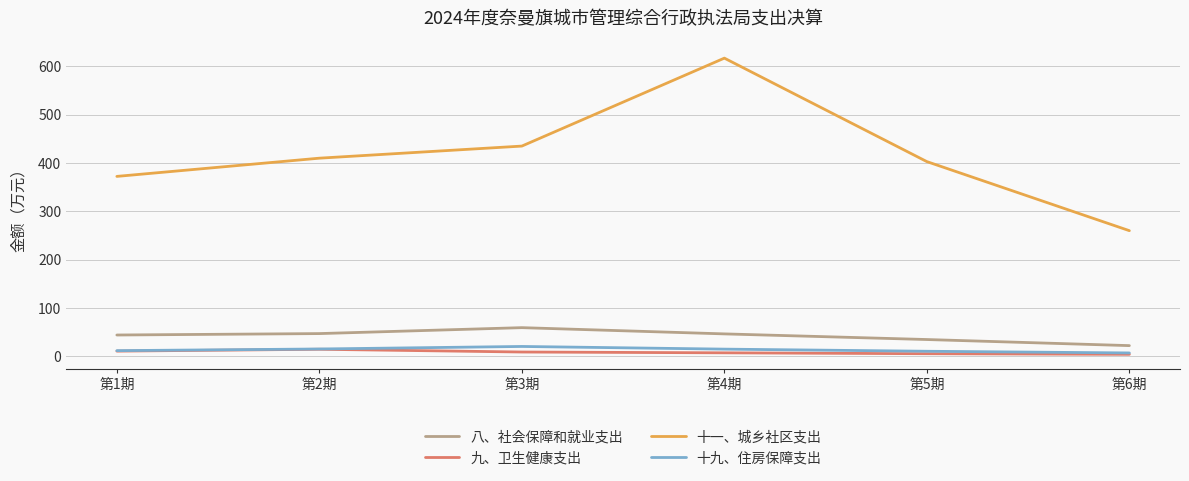

What is the maximum value shown in the chart?

616.7